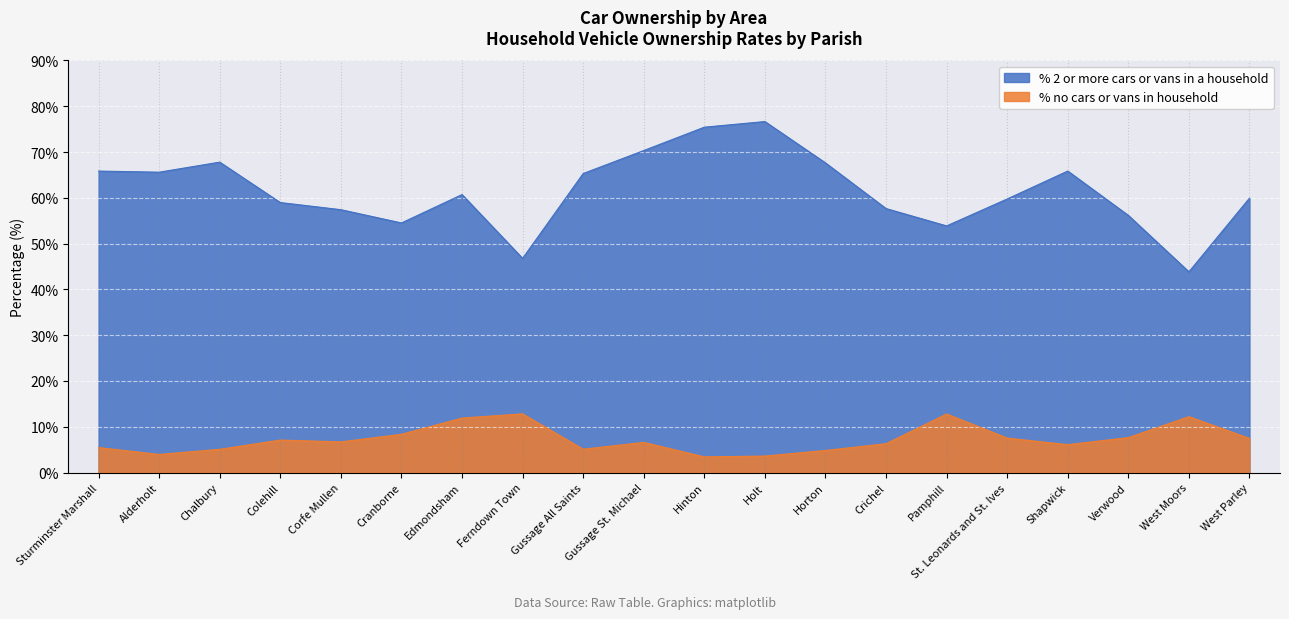

Which series has the widest spread of values?

% 2 or more cars or vans in a household